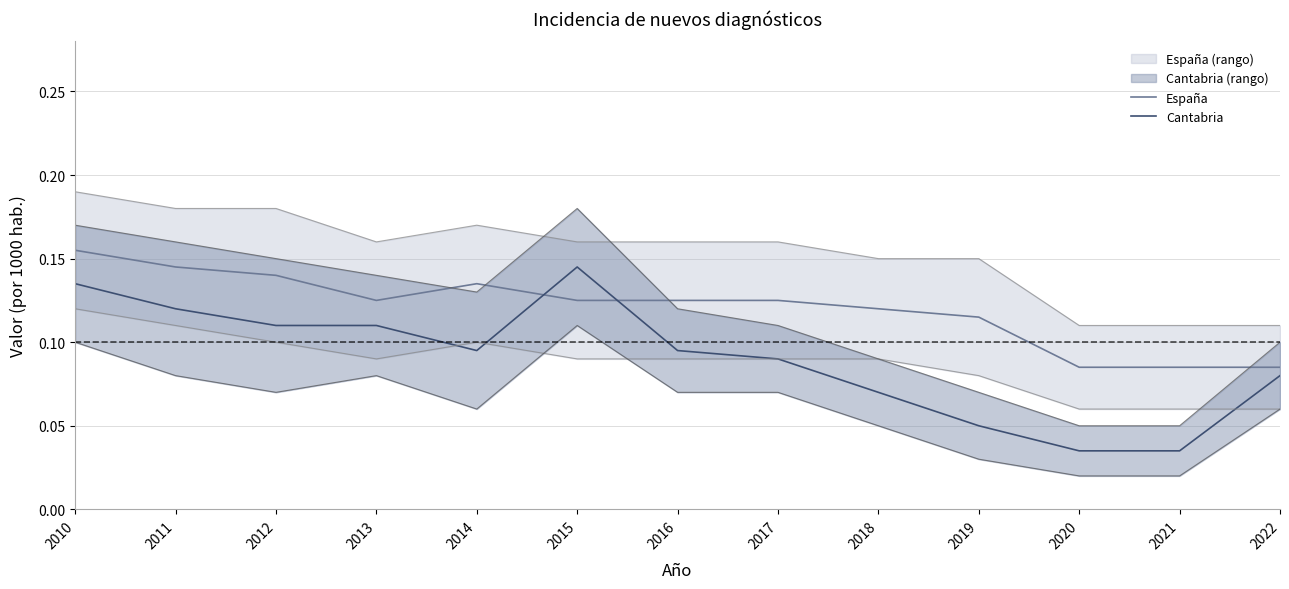

Between 2010 and 2014, which series saw the biggest shift?

Cantabria